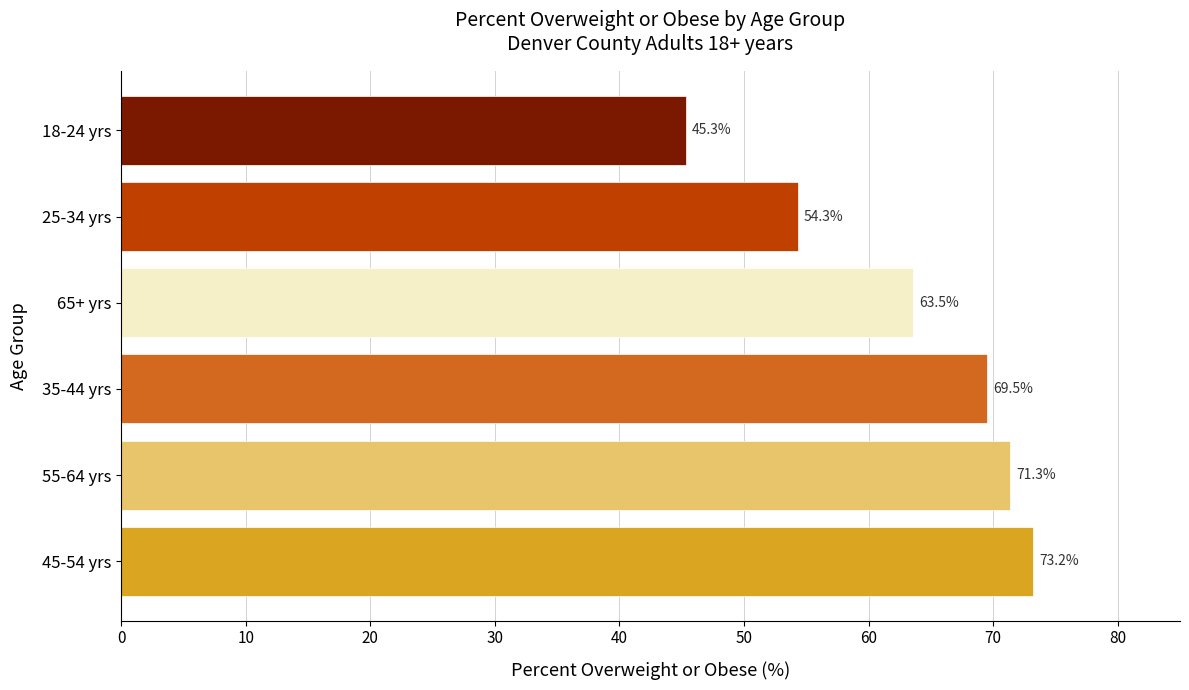

How many bars are there in total?

6